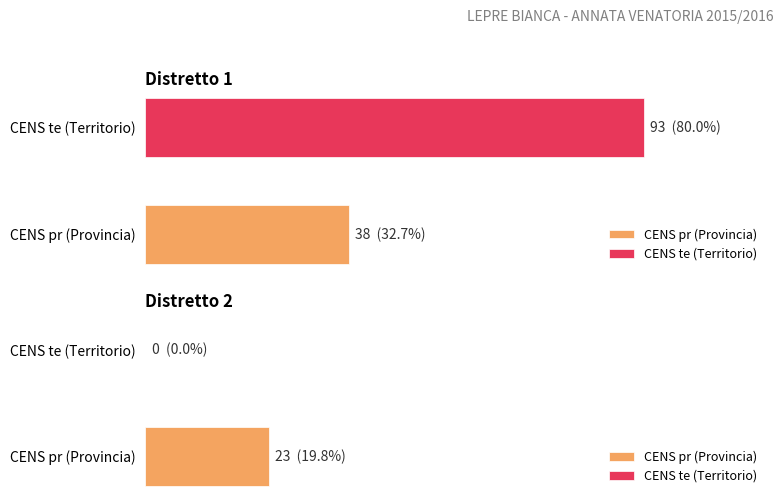

Rank the series by their maximum value, from lowest to highest.

CENS pr, CENS te